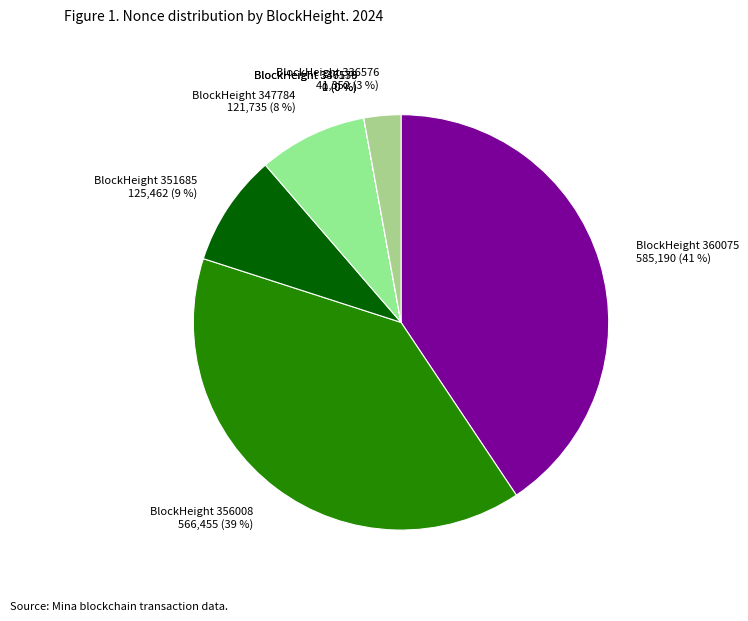

Is there any slice that represents more than half of the pie?

No